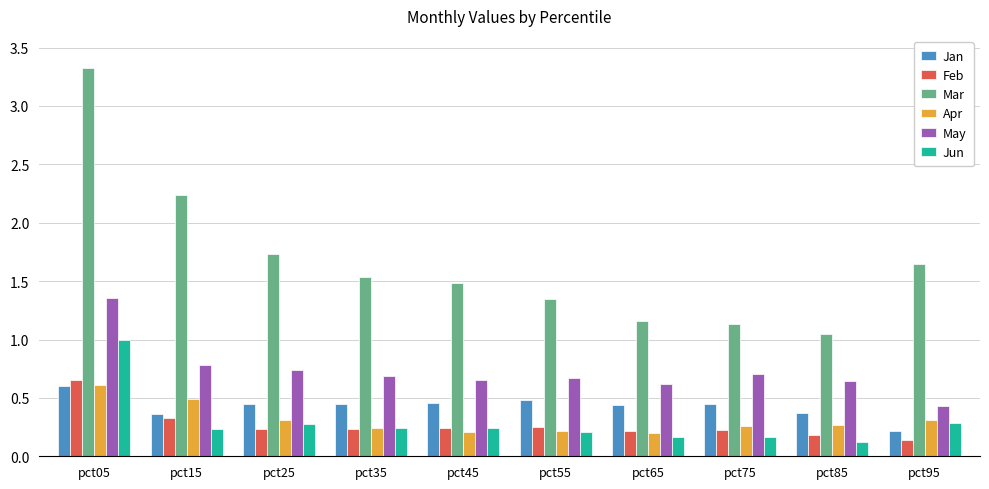

Count the number of data series in this chart.

6